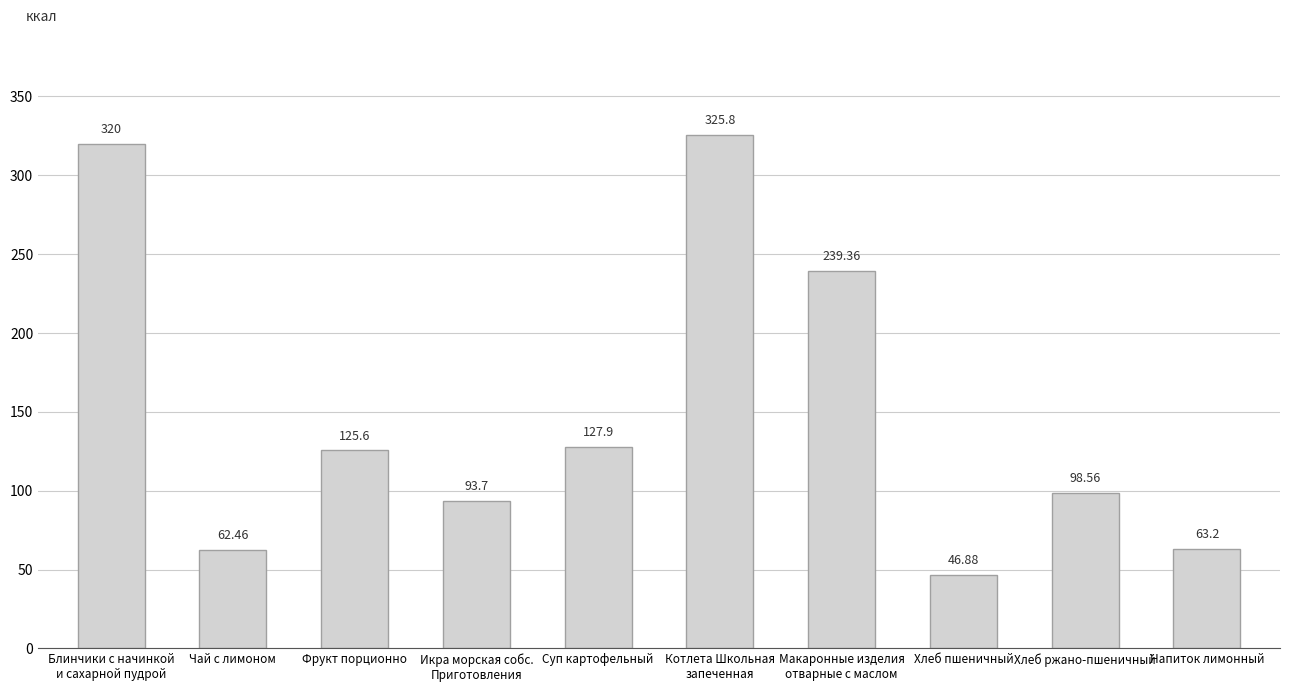

What is the label of the 6th bar from the right?

Суп картофельный